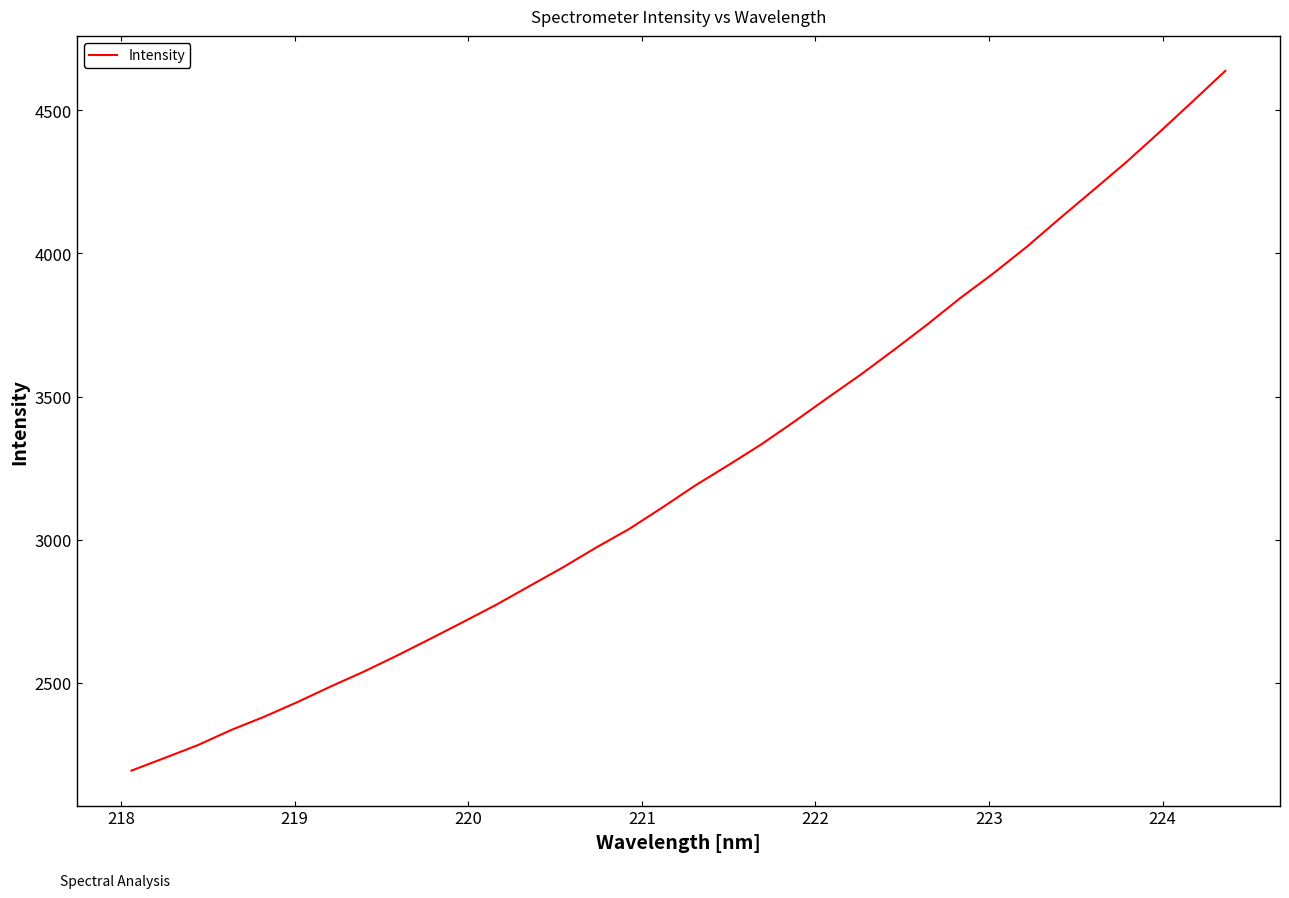

What is the greatest value displayed?

4637.6